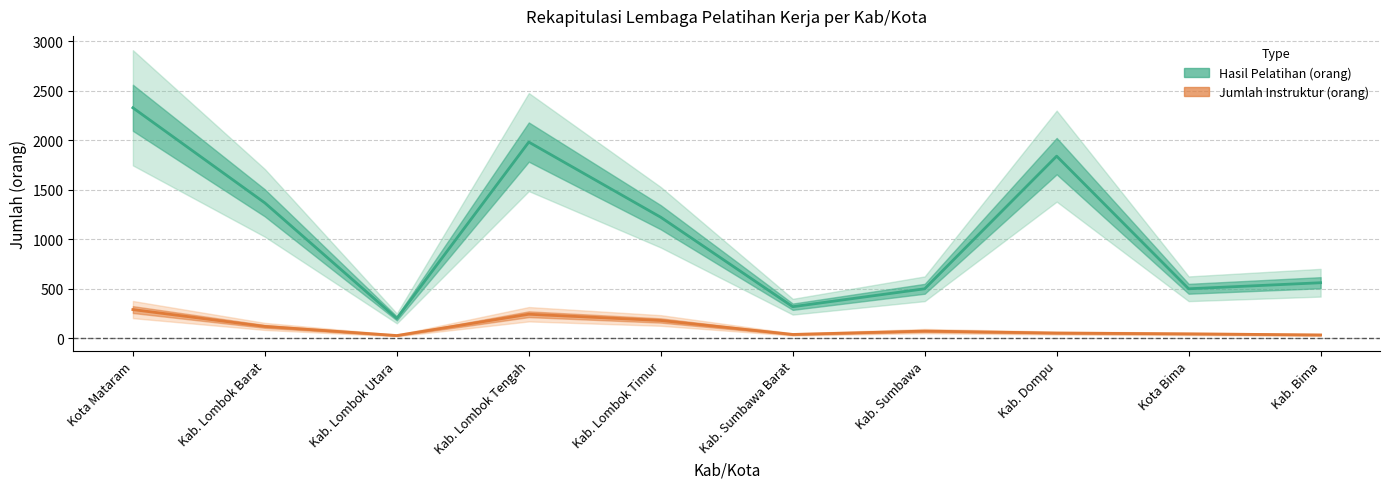

Which label corresponds to the largest value in the chart?

Kota Mataram